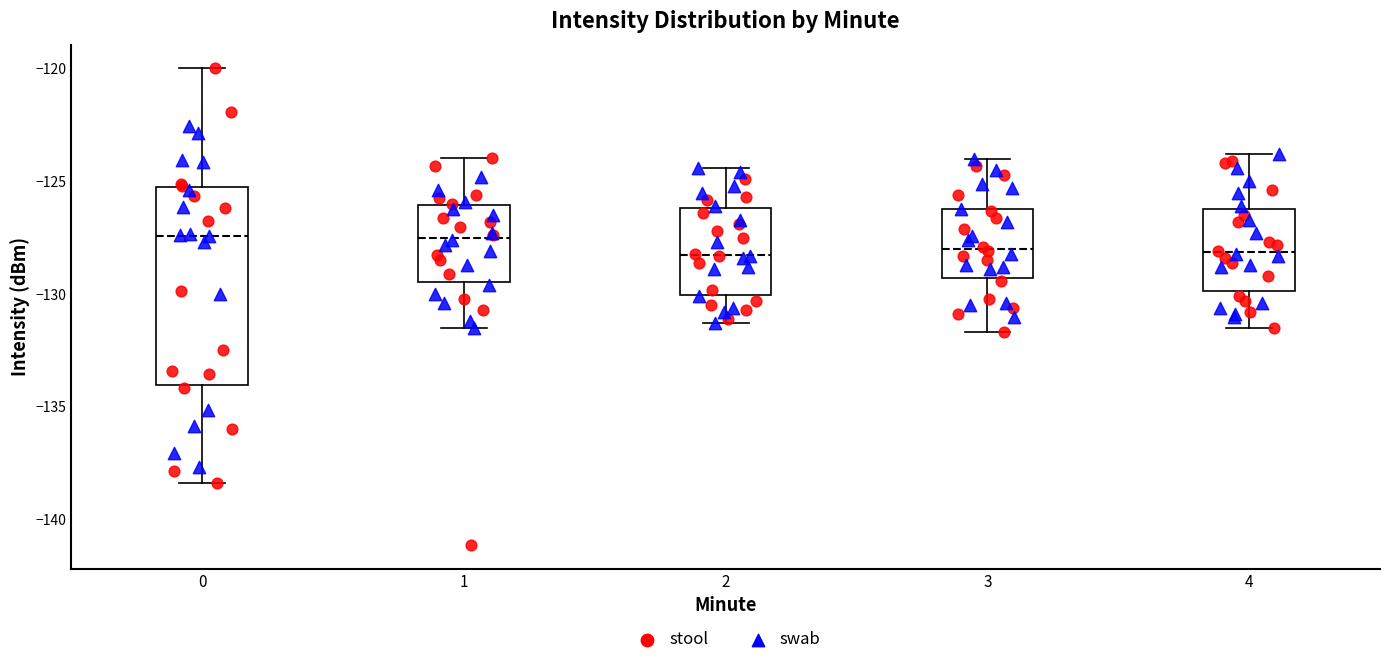

Reading left to right, transcribe this box plot: for each box, give where its median line is, the range the box spans, and where its two whiskers end, as read against the y-axis. The values are not printed on the chart, so give them approximately, as read against the axis.

0: median -127.5, box -134.0 to -125.0, whiskers -138.5 to -120.0
1: median -127.5, box -129.5 to -126.0, whiskers -131.5 to -124.0
2: median -128.0, box -130.0 to -126.0, whiskers -131.5 to -124.5
3: median -128.0, box -129.5 to -126.0, whiskers -131.5 to -124.0
4: median -128.0, box -130.0 to -126.0, whiskers -131.5 to -124.0